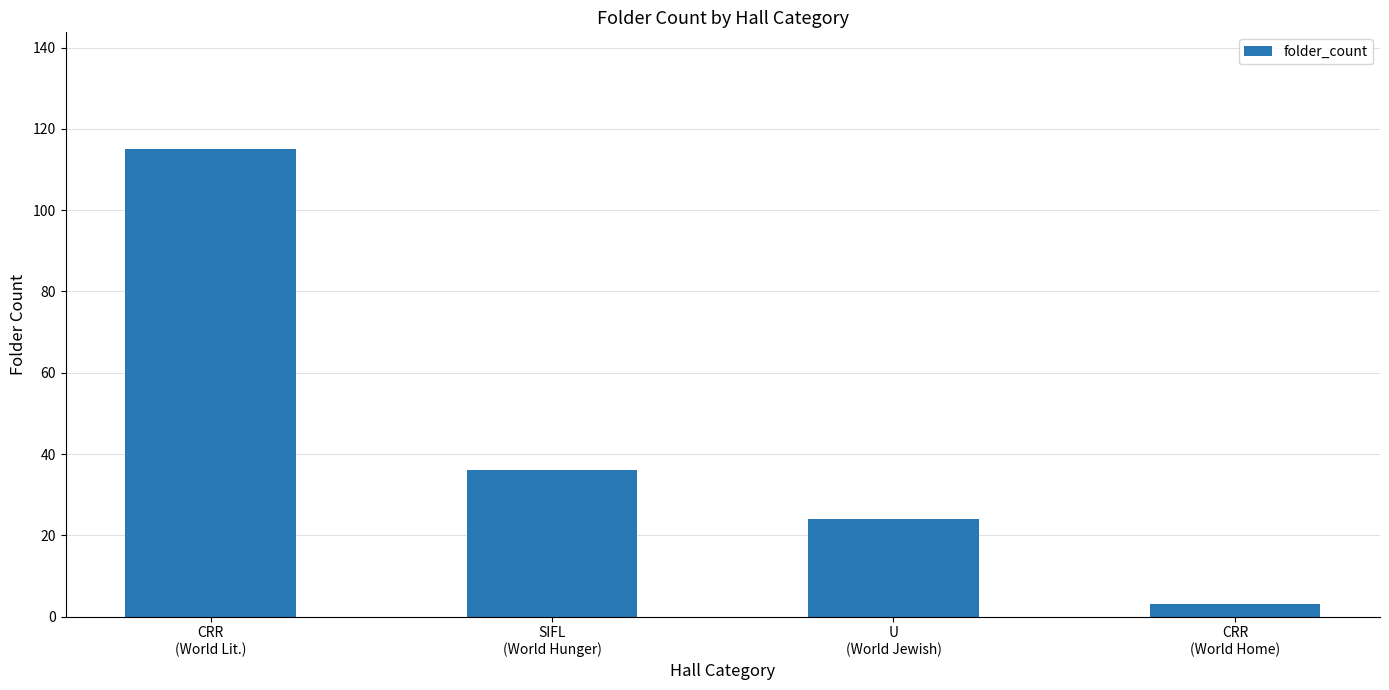

Reading left to right, transcribe all the data shown in this chart.

CRR
(World Lit.)=115	SIFL
(World Hunger)=36	U
(World Jewish)=24	CRR
(World Home)=3